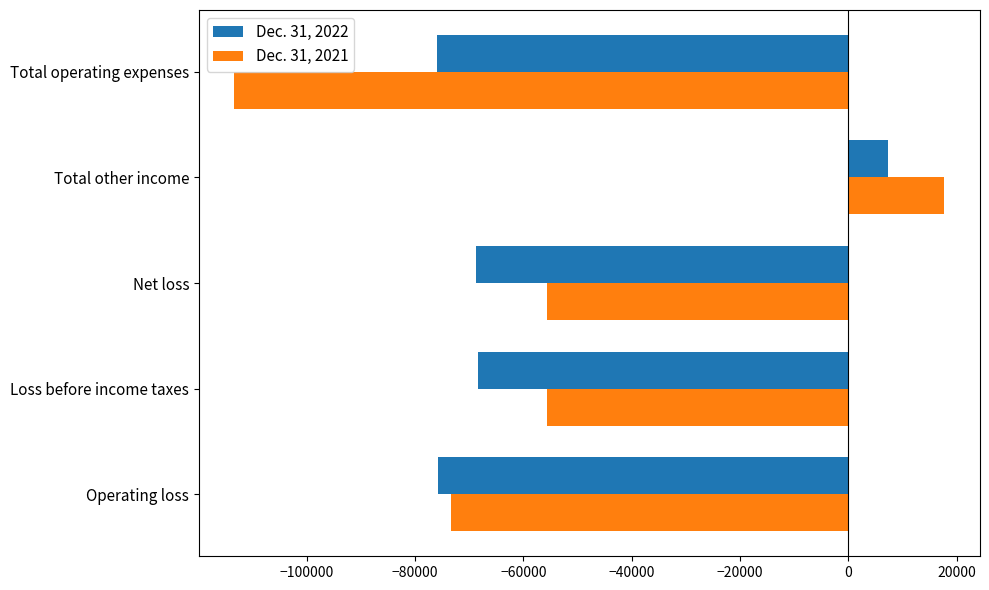

What is the average value of the Dec. 31, 2021 series?

-56011